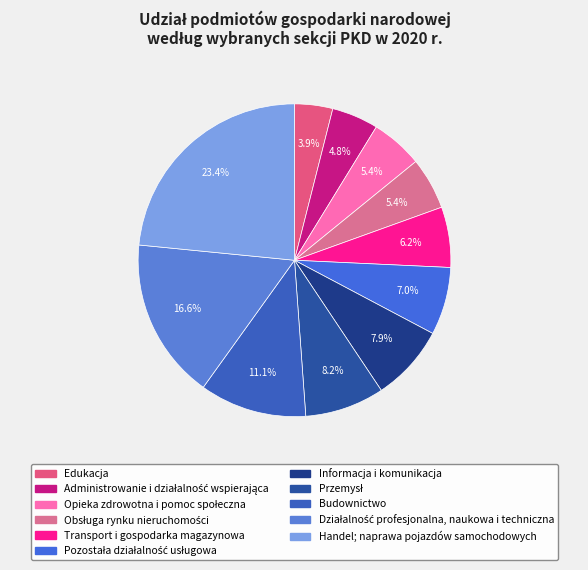

Does any single category account for the majority?

No